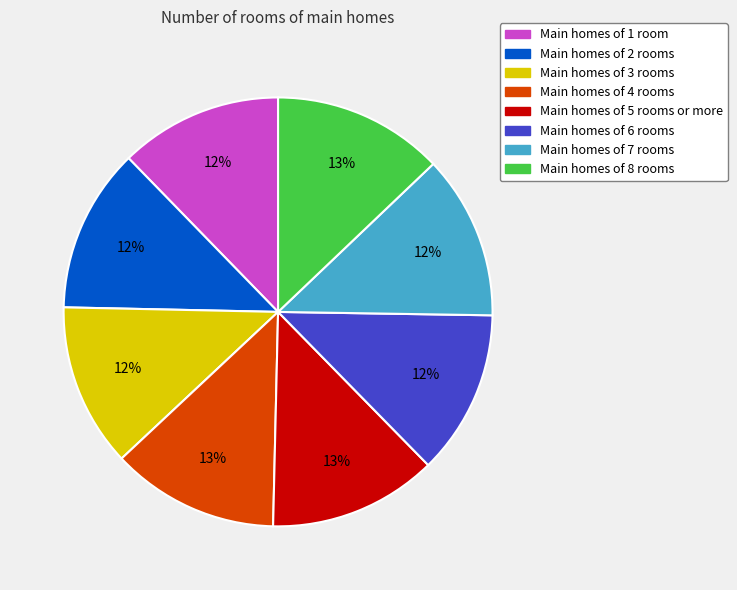

How many slices are in this pie chart?

8